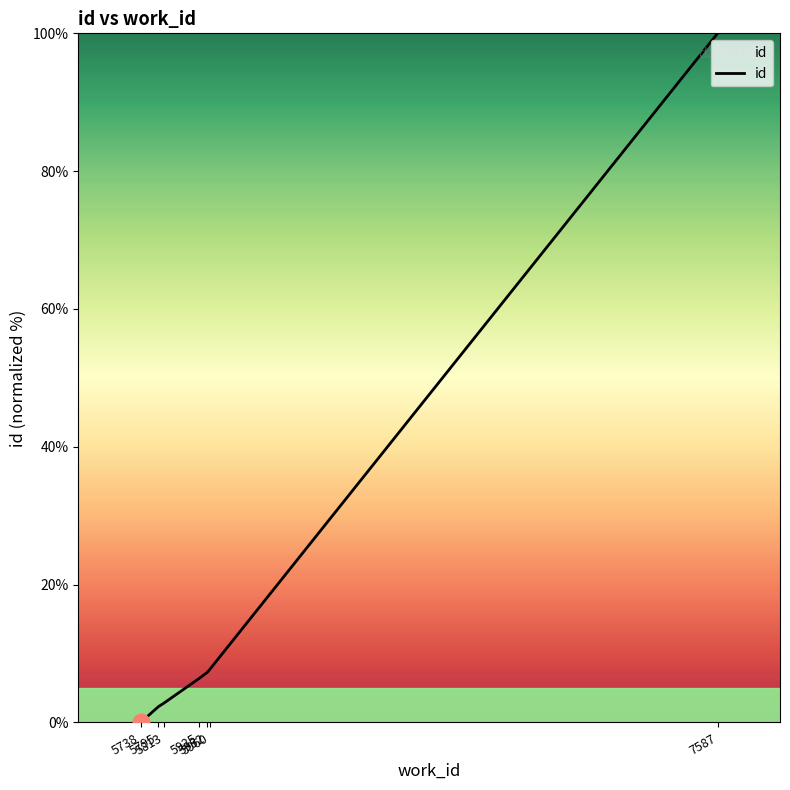

Does the chart have visible grid lines?

No